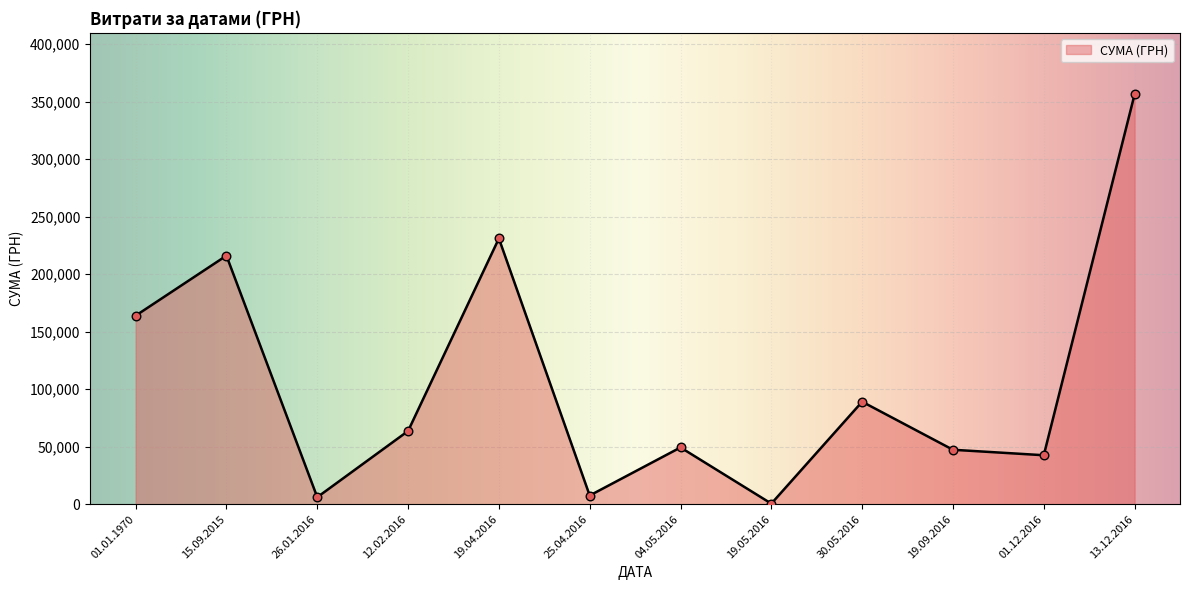

Approximately how many times larger is the value at 15.09.2015 compared to 01.01.1970?

1.3